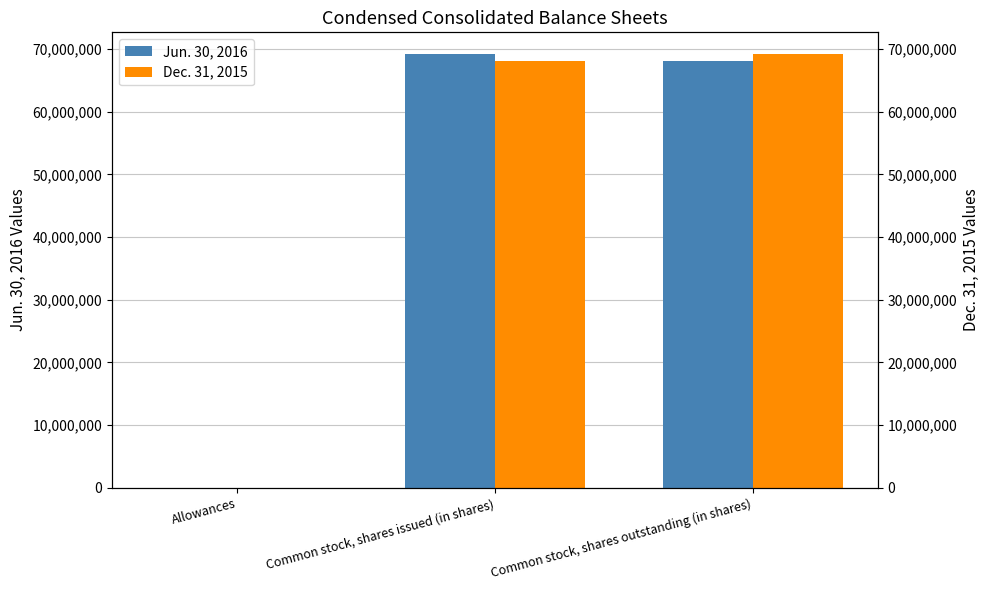

Where does the Dec. 31, 2015 series first go above 68132000?

Common stock, shares outstanding (in shares)